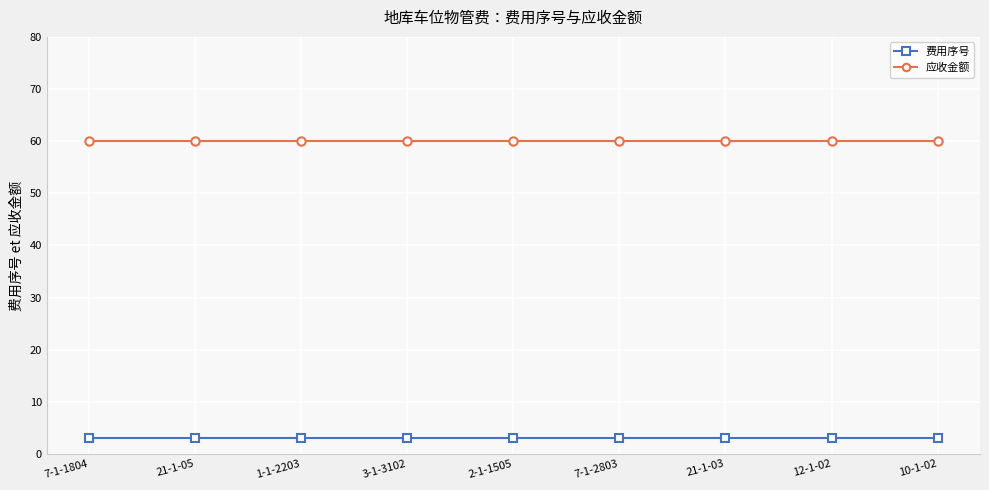

True or false: 应收金额 has a value of 60 at 12-1-02.

True